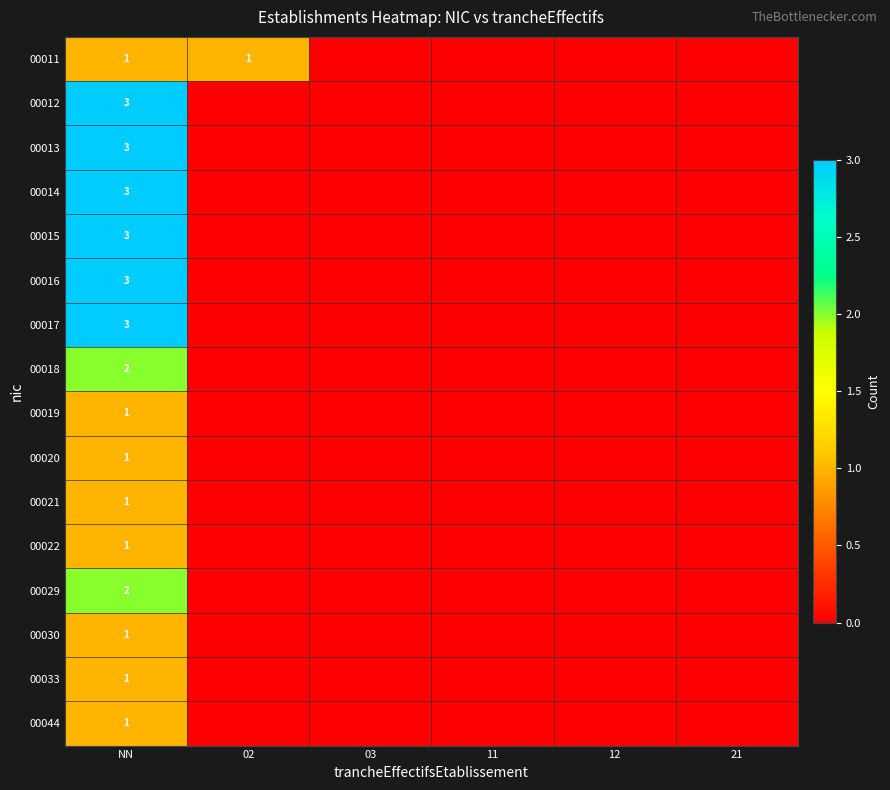

Which has a higher value, 12 or 02?

02